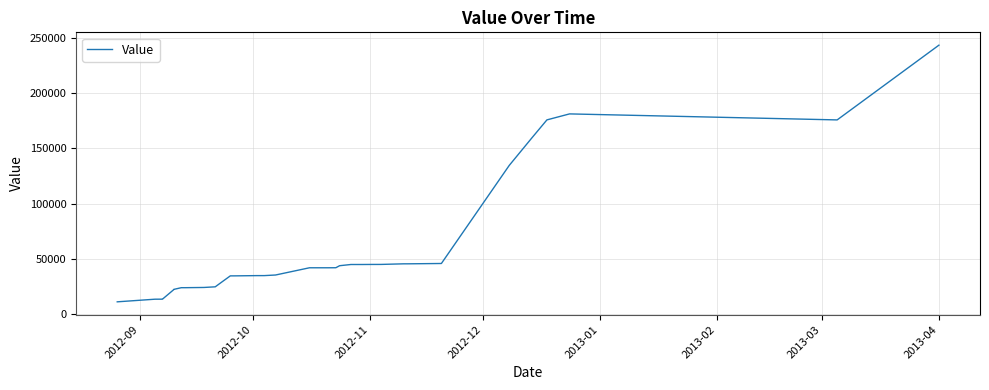

True or false: there are more than 0 points higher than both neighbors.

True